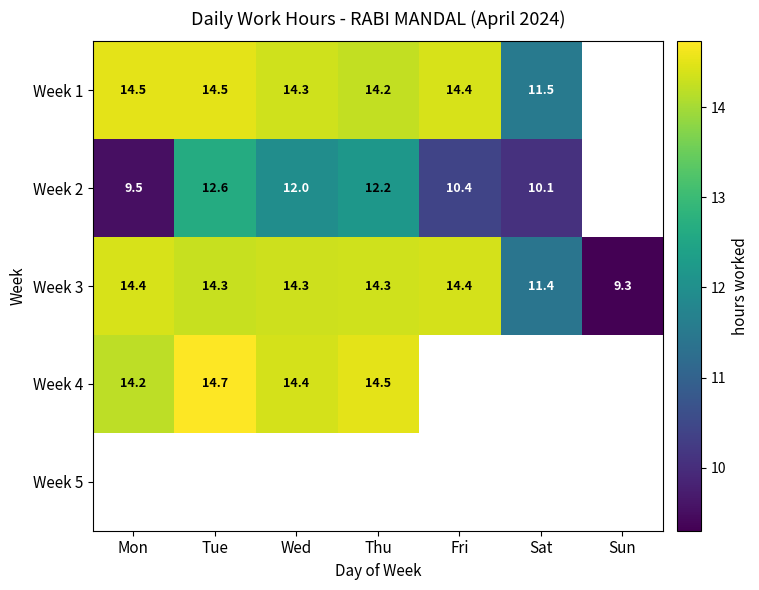

What is the difference between the maximum and minimum values in the Week 3 series?

5.1